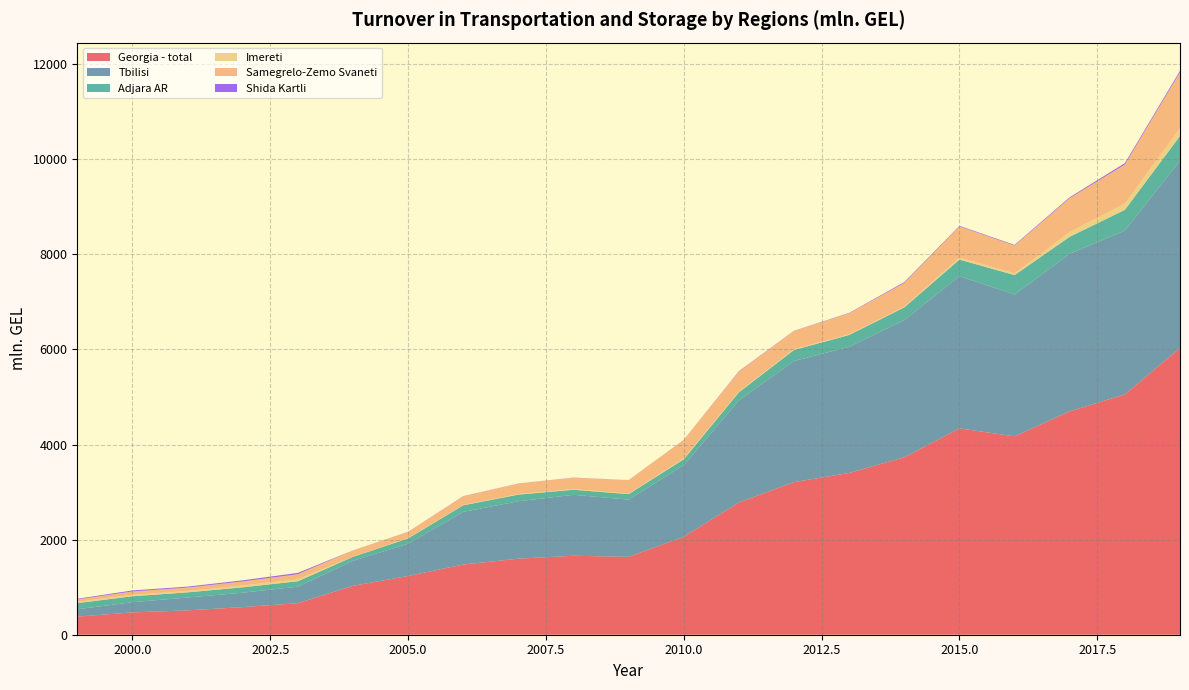

Reading left to right, what are all the values shown in this chart?

Georgia - total: 380.9	469.7	512.1	581.0	663.4	1029.0	1235.4	1476.3	1599.7	1661.1	1638.3	2060.3	2781.8	3210.9	3402.4	3733.0	4339.9	4172.5	4699.5	5054.0	6031.7
Tbilisi: 153.9	215.0	270.0	302.9	347.1	524.9	678.8	1107.1	1207.5	1281.5	1203.5	1506.1	2147.3	2547.2	2652.7	2884.7	3201.9	2984.2	3313.5	3446.0	3941.9
Adjara AR: 130.5	124.0	109.1	113.3	113.9	84.2	110.8	139.2	139.6	106.8	115.4	123.7	169.8	231.8	249.9	267.6	349.0	407.7	356.9	437.1	516.2
Imereti: 25.1	31.1	29.5	39.6	40.4	3.8	8.1	7.9	12.4	14.9	9.6	18.6	15.4	16.7	13.4	16.9	42.1	36.7	100.2	131.6	167.4
Samegrelo-Zemo Svaneti: 51.0	70.2	71.6	83.9	107.6	132.2	130.5	180.2	219.8	238.3	285.7	389.5	419.8	382.6	443.7	497.7	655.1	584.8	713.2	821.2	1173.5
Shida Kartli: 14.5	21.9	19.8	23.6	27.8	0.7	1.9	4.1	2.3	2.8	1.0	1.9	9.5	4.6	7.3	17.3	11.8	13.6	18.6	29.2	30.2